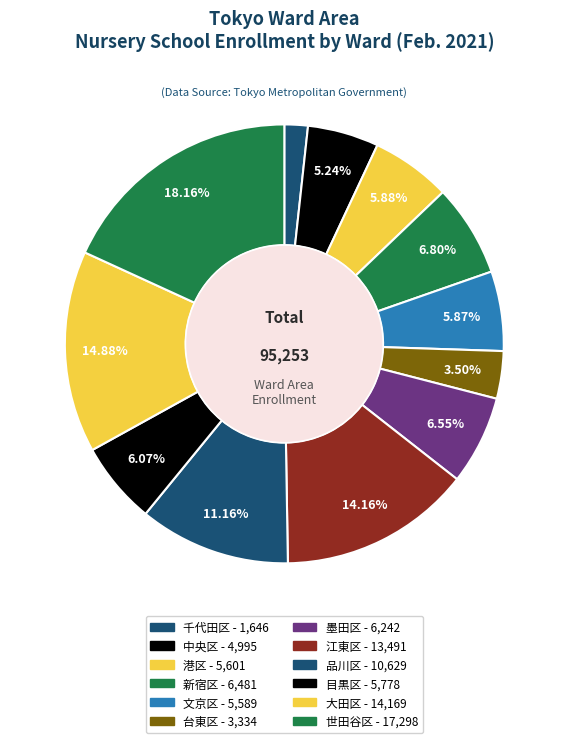

Count the number of slices in the pie.

12